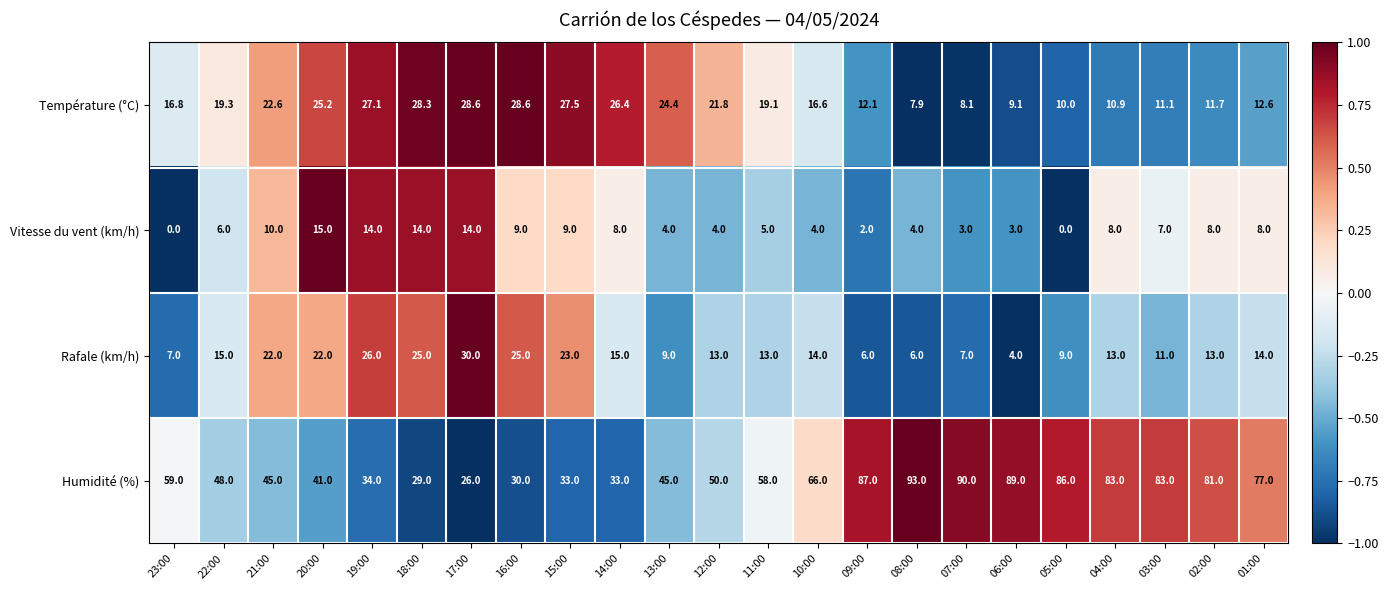

Count the number of data series in this chart.

4